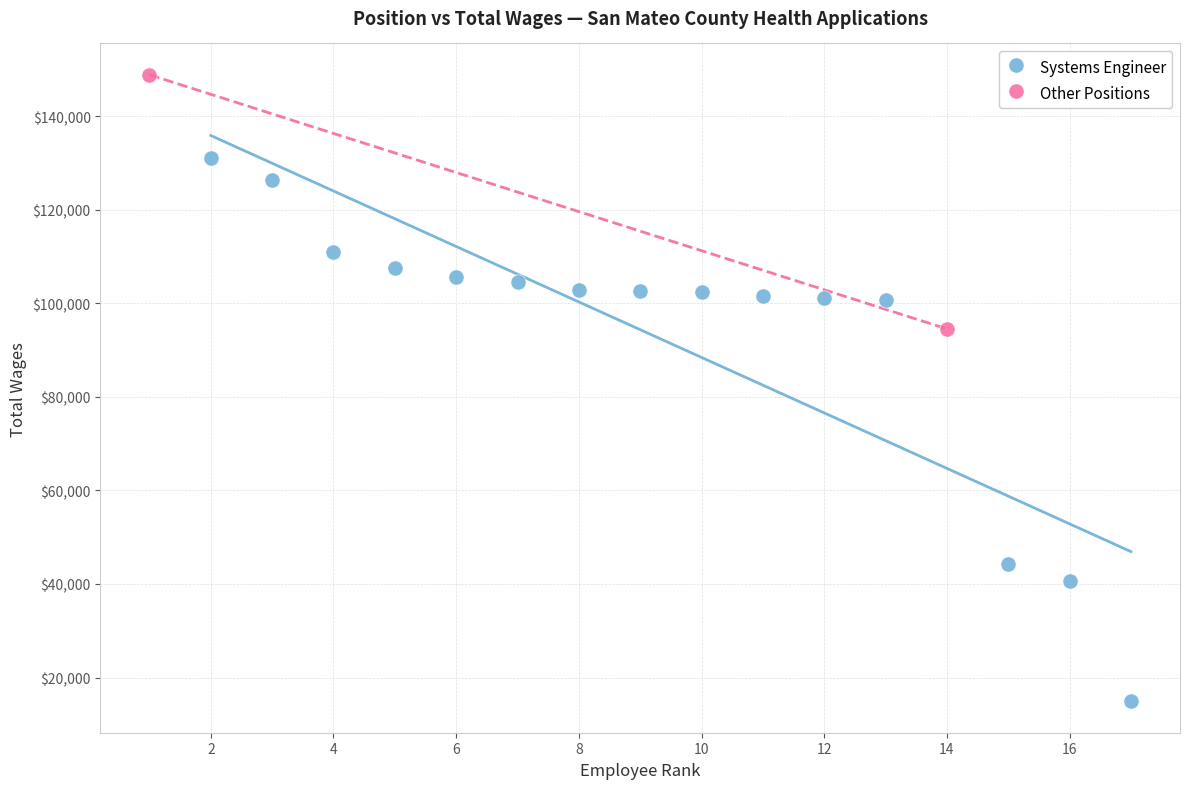

What are all the series names shown in the legend?

Systems Engineer, Other Positions